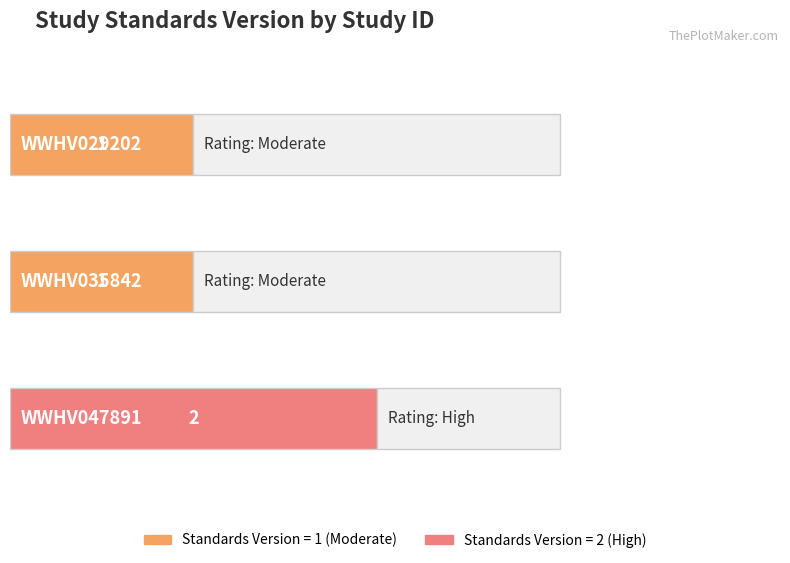

Rank the categories by value from lowest to highest.

WWHV029202, WWHV035842, WWHV047891